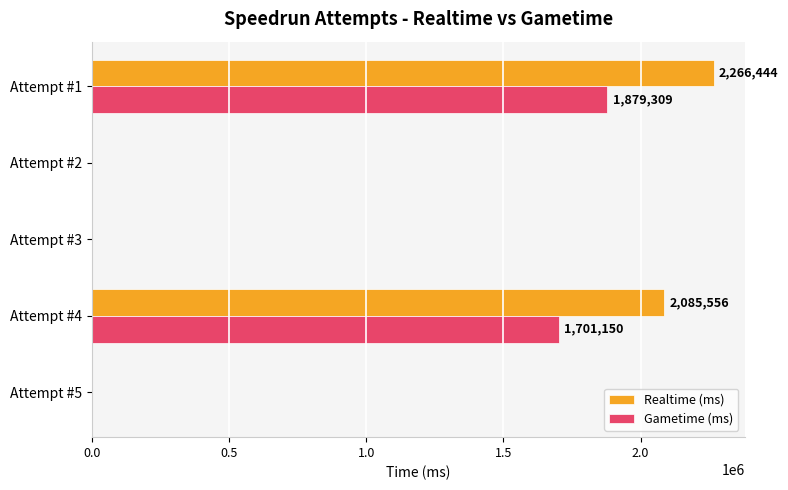

Which series has the largest total across all categories?

Realtime (ms)